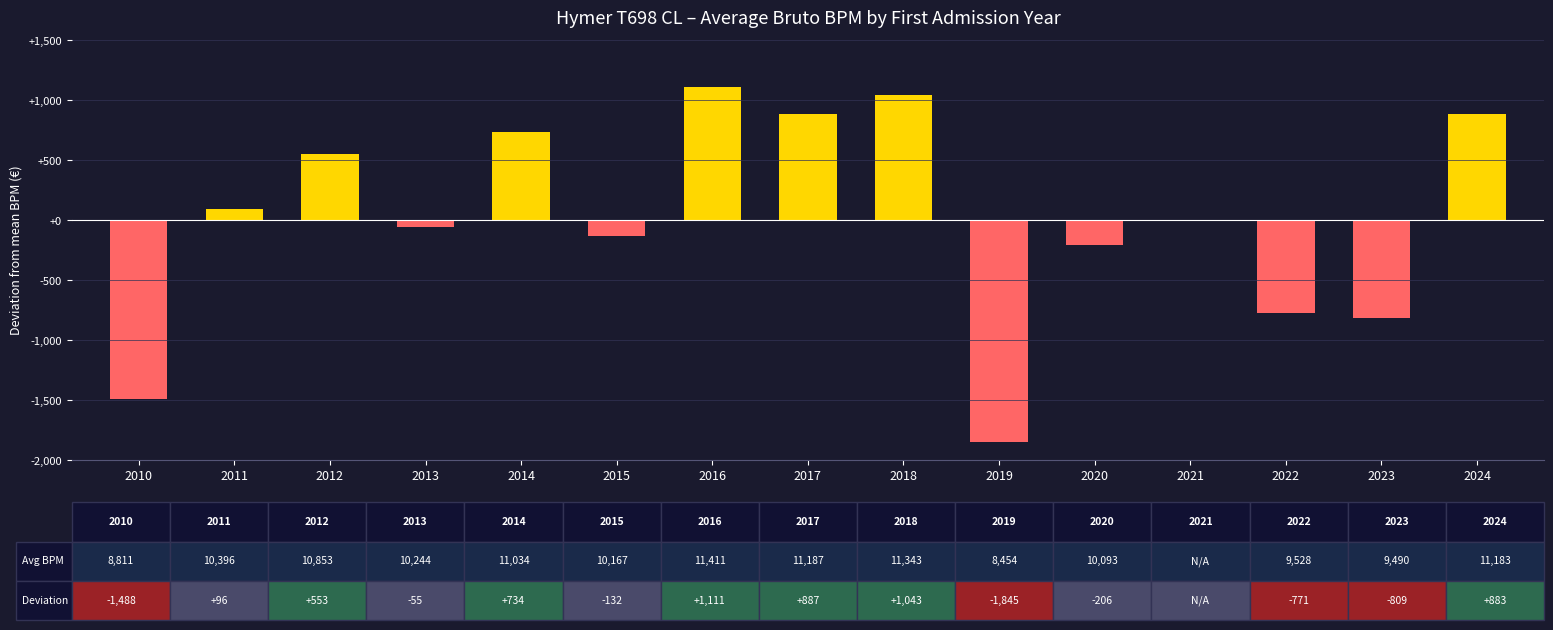

What is the approximate value at 2016?

1111.4